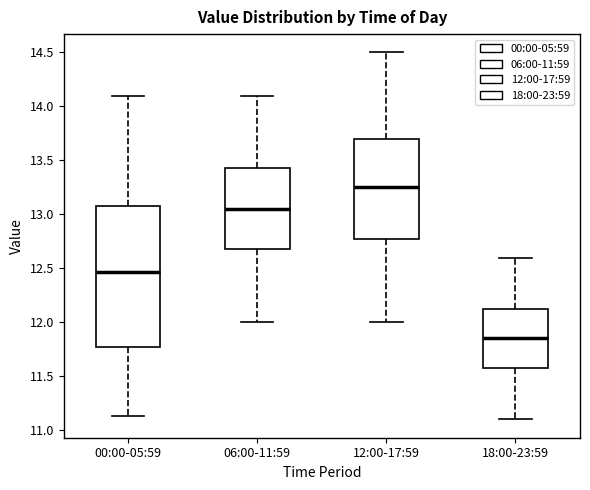

Which box's median line is the highest?

12:00-17:59